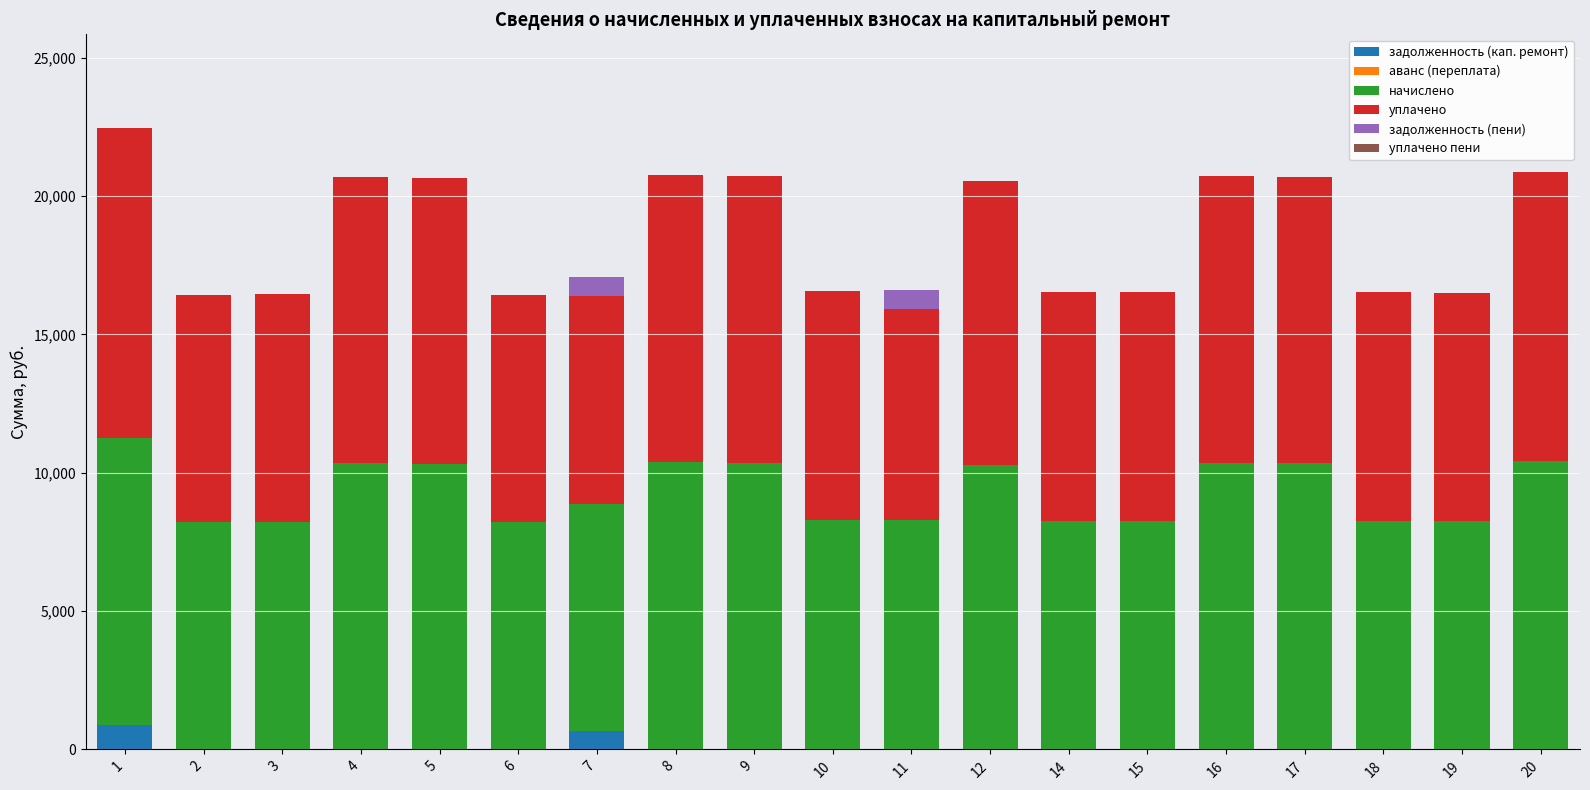

What is the highest value of the задолженность (кап. ремонт) series?

866.6